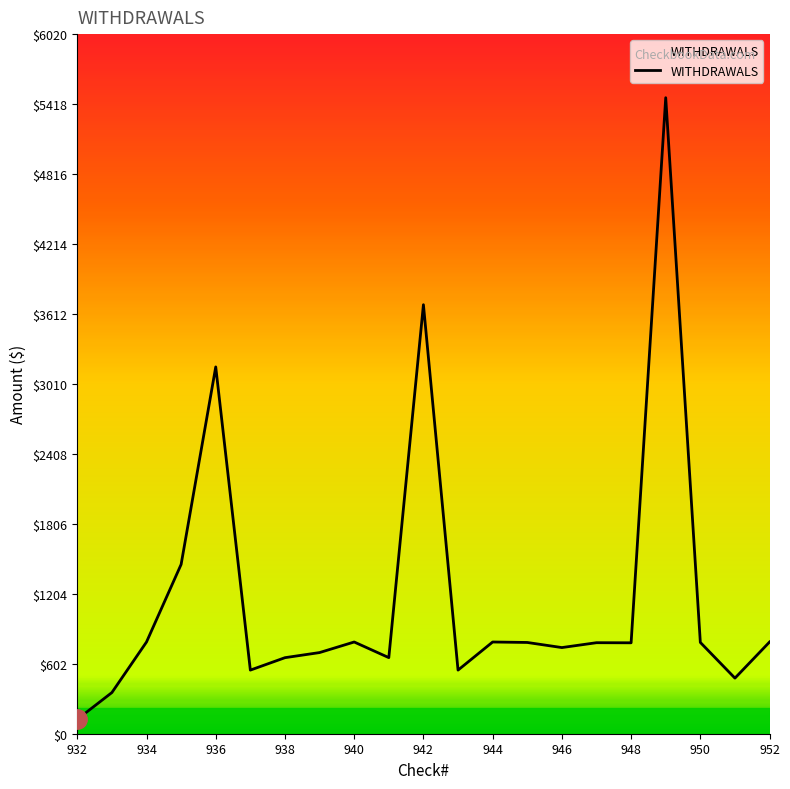

What is the smallest value displayed?

123.7